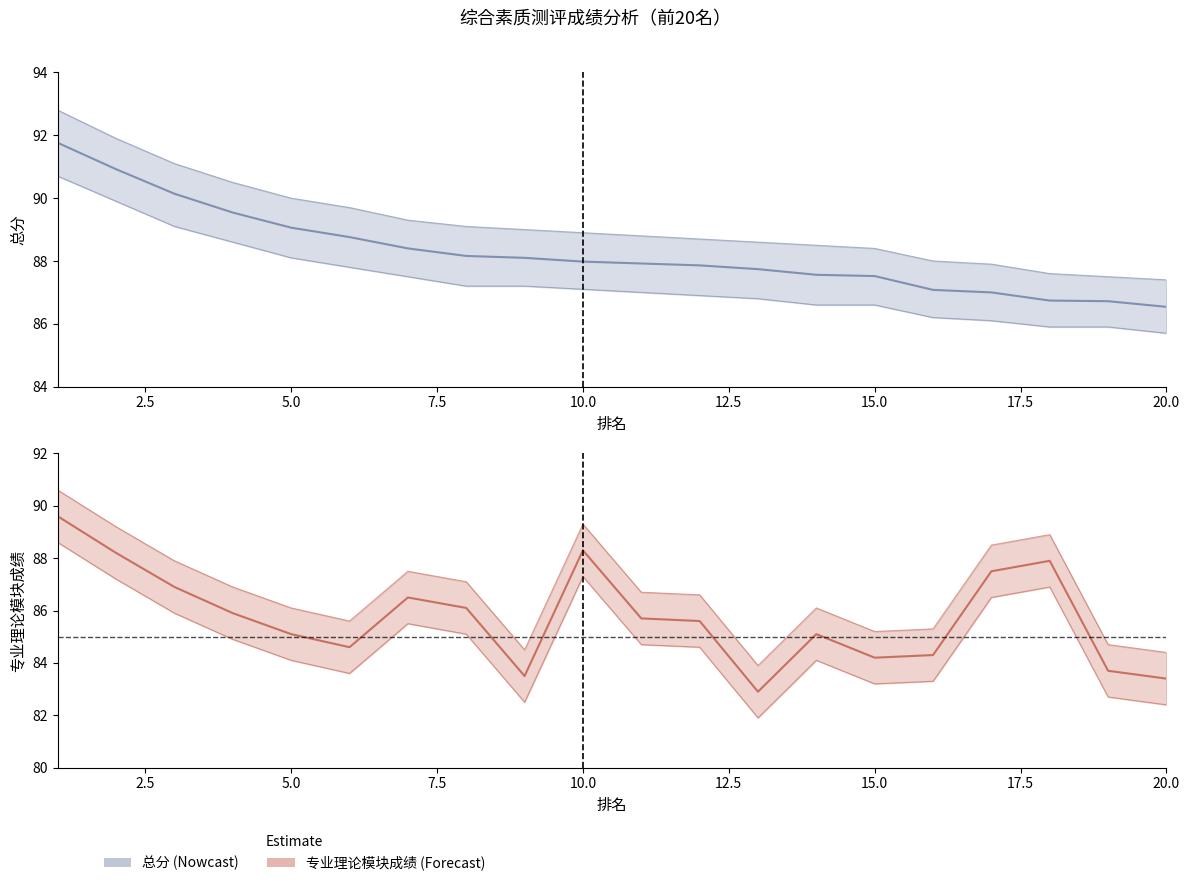

True or false: 专业_lower has a value of 88.6 at 1.

True